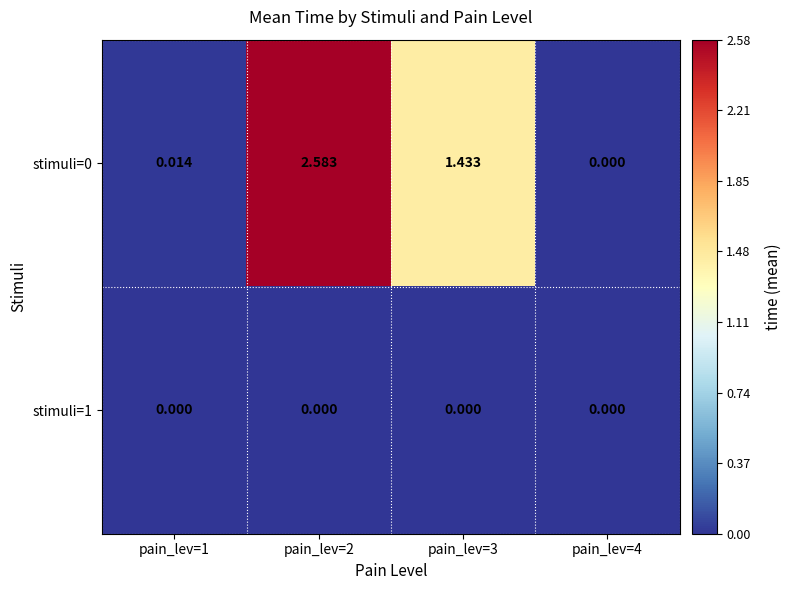

How many distinct data groups are displayed?

2